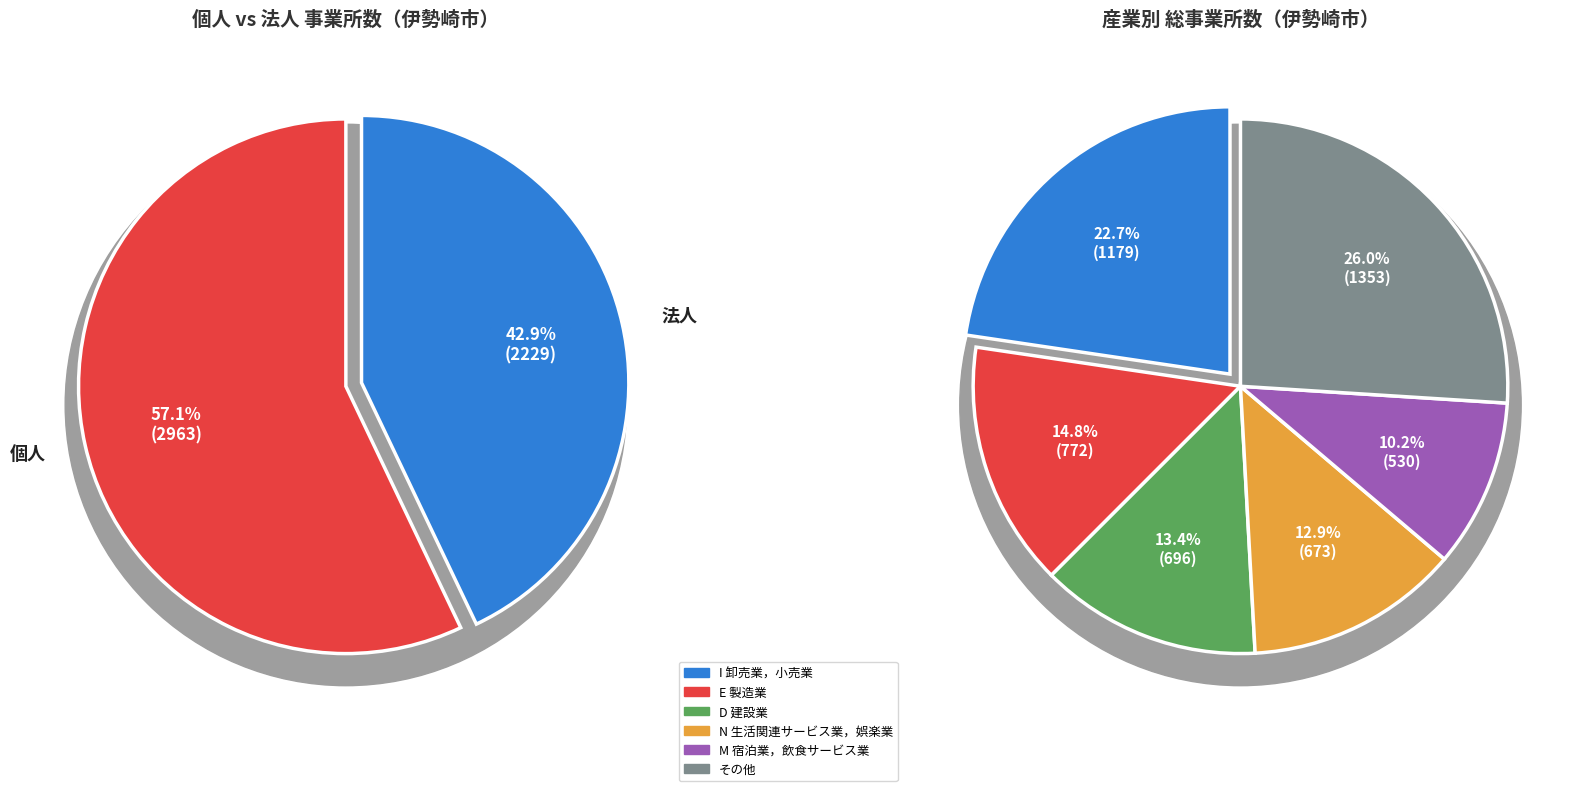

Does P 医療，福祉 represent more than half of the total?

No